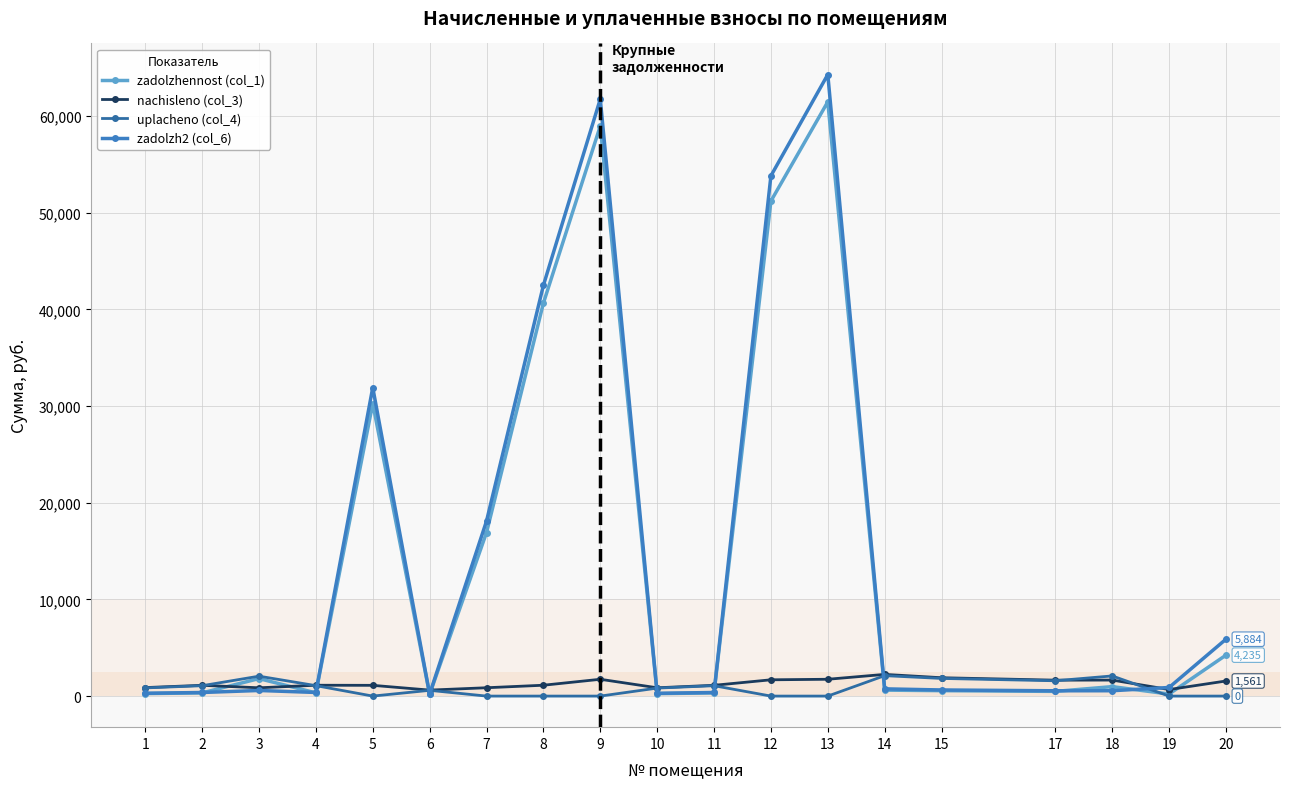

Is it true that nachisleno (col_3) equals 857.5 at 3?

True